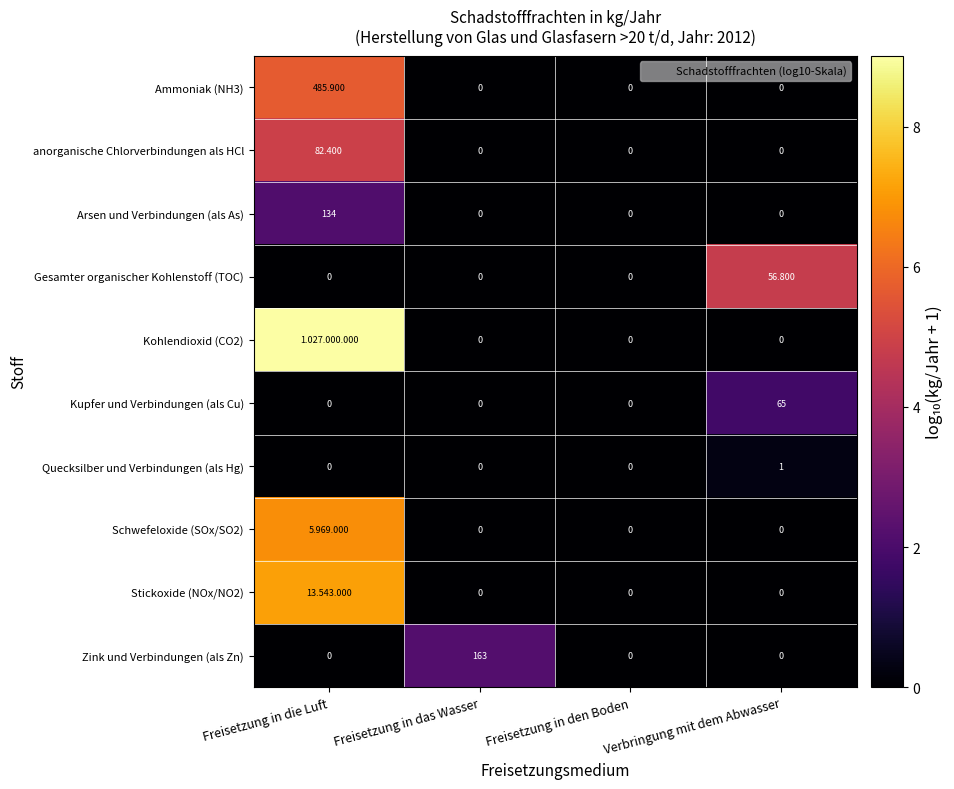

Which series changed the most between Freisetzung in die Luft and Verbringung mit dem Abwasser?

Kohlendioxid (CO2)